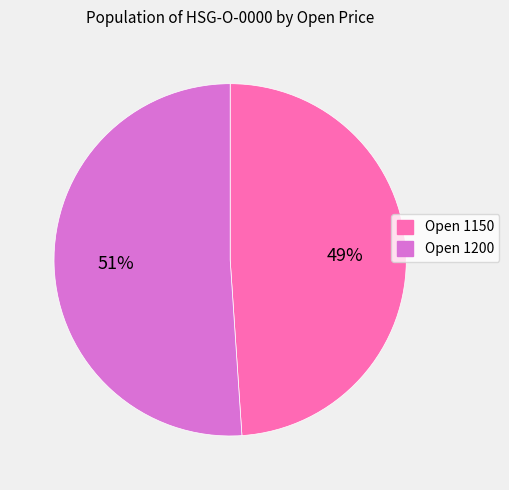

To the nearest percent, what is the difference between the largest and smallest slice percentages?

2%